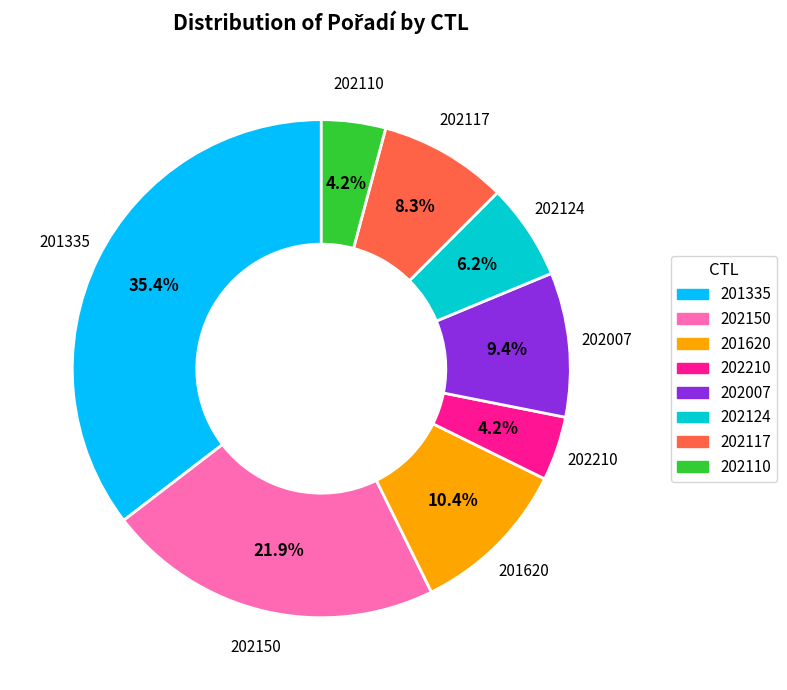

Combined, do 202210 and 202117 account for over 50%?

No